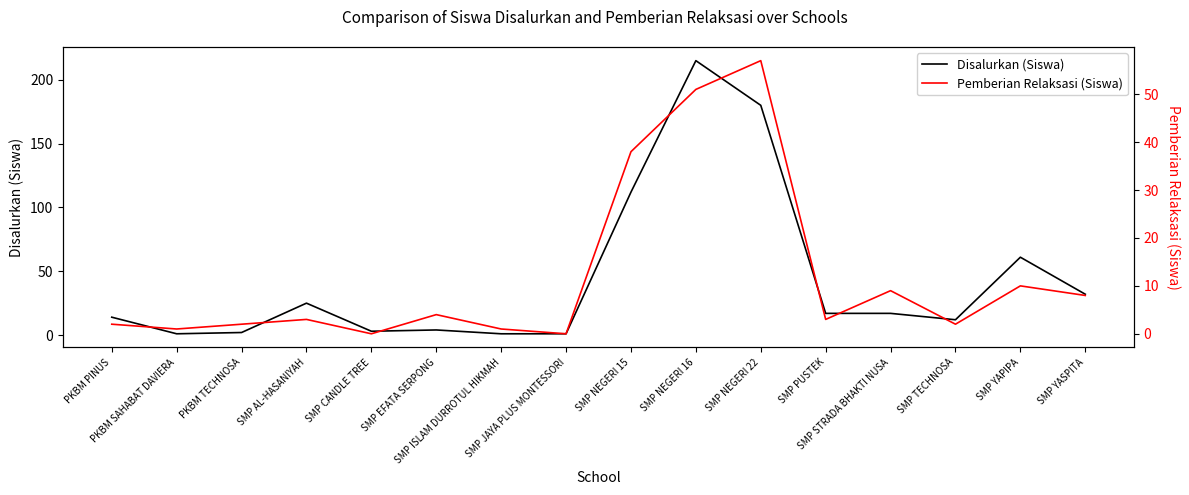

True or false: Pemberian Relaksasi (Siswa) has a value of 25 at SMP NEGERI 15.

False